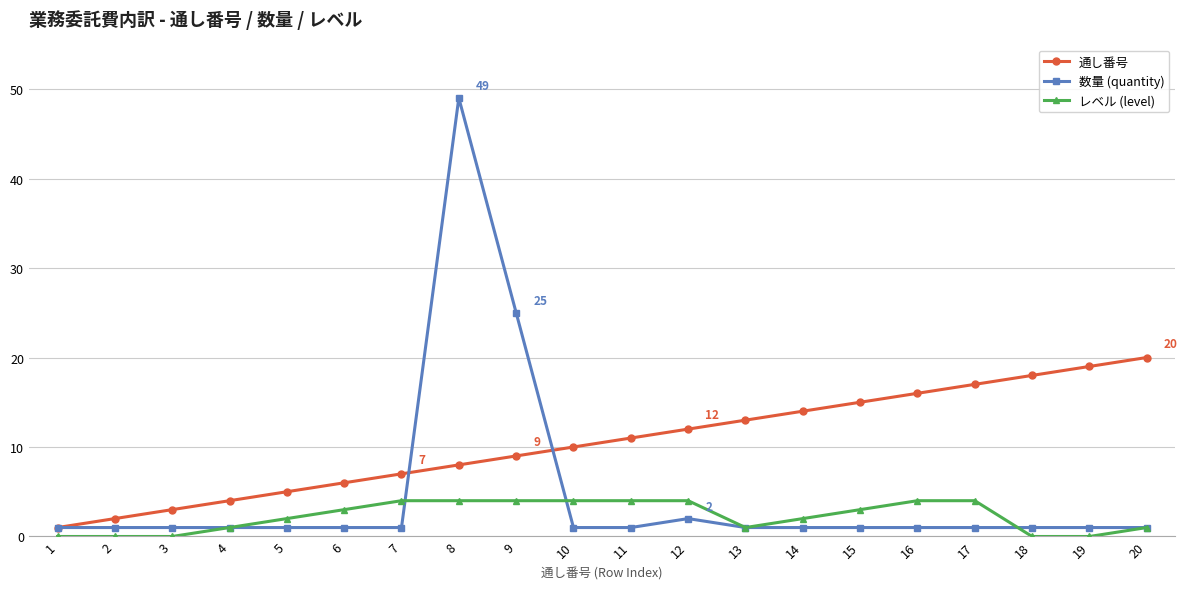

List the labels in order of 通し番号 value, largest first.

20, 19, 18, 17, 16, 15, 14, 13, 12, 11, 10, 9, 8, 7, 6, 5, 4, 3, 2, 1